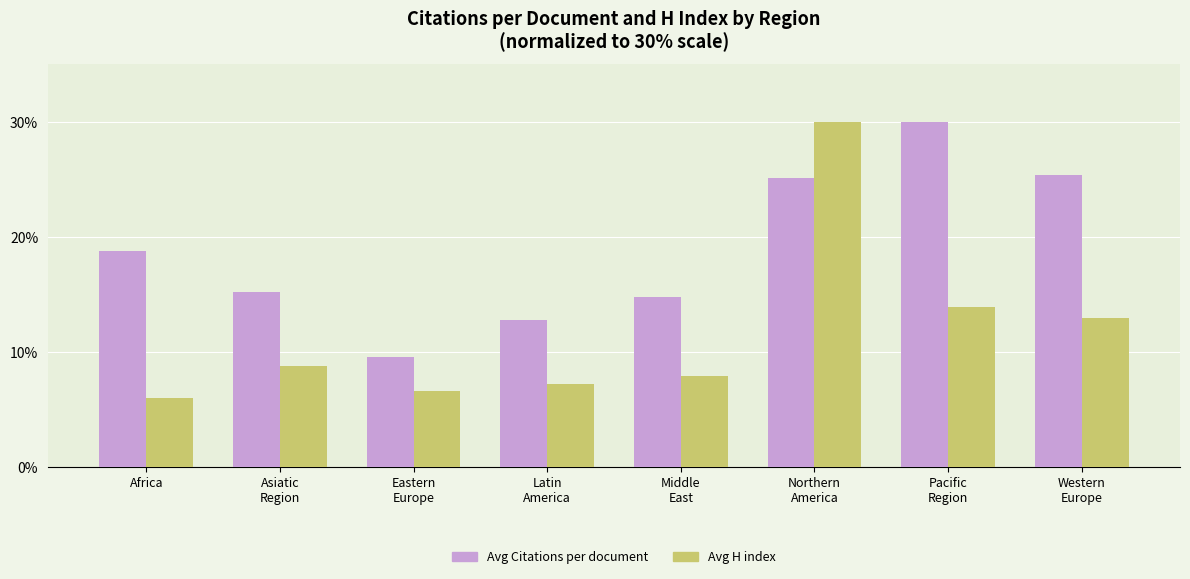

What is the minimum value shown in the chart?

6.0